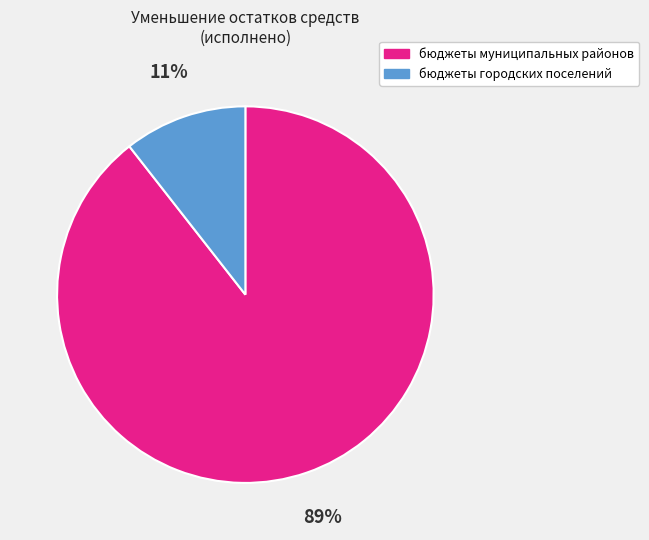

To the nearest percent, what is the average slice percentage?

50%